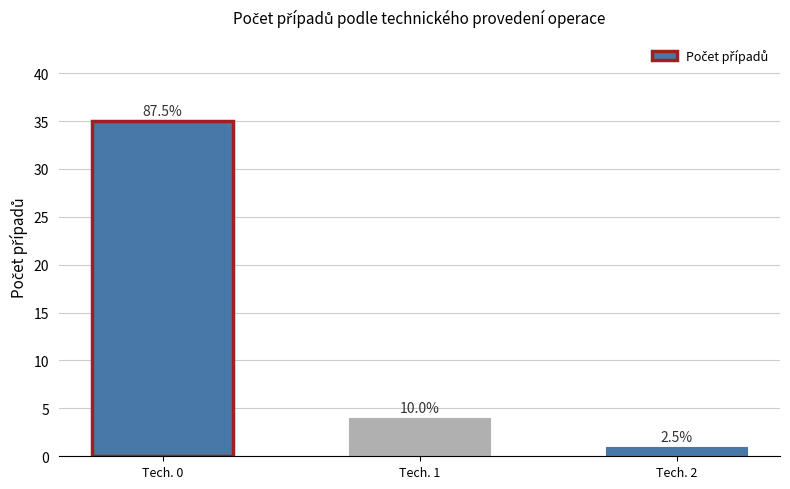

Are the bars horizontal?

No